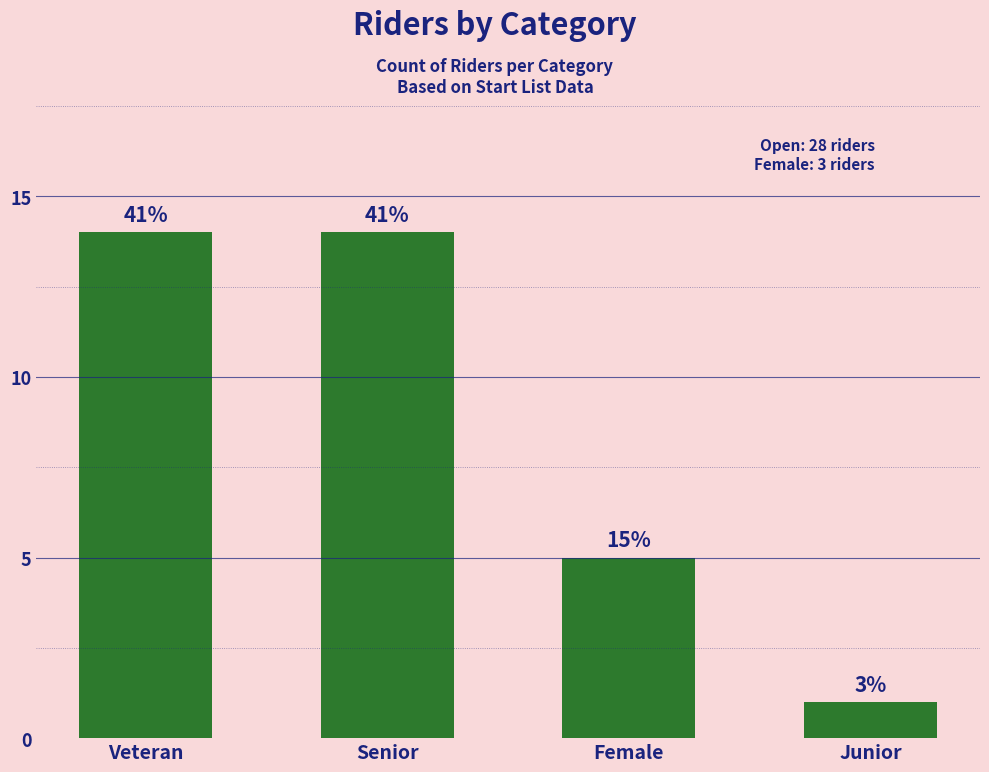

What position from the left is Junior?

4